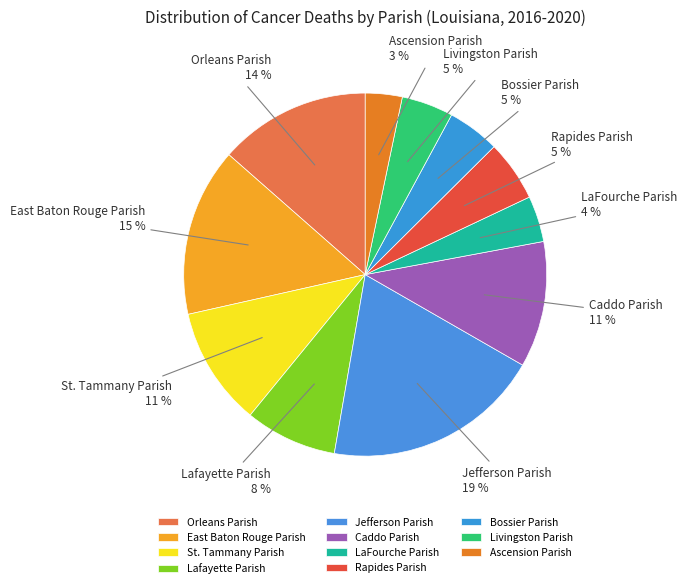

Do Caddo Parish and St. Tammany Parish together represent more than half of the pie?

No